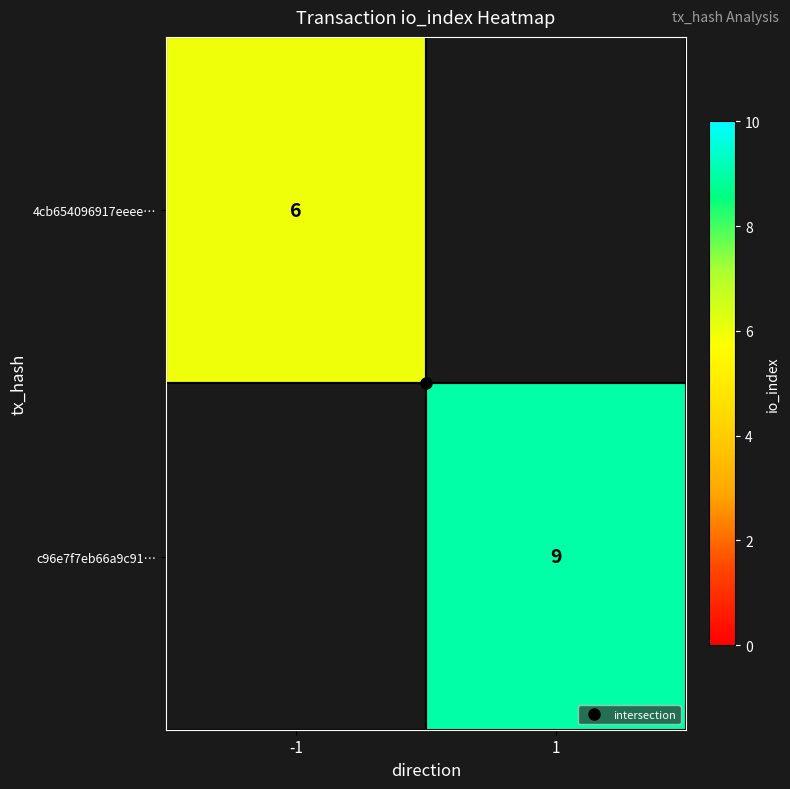

The c96e7f7eb66a9c91… series shows 12.9 at 1. True or false?

False